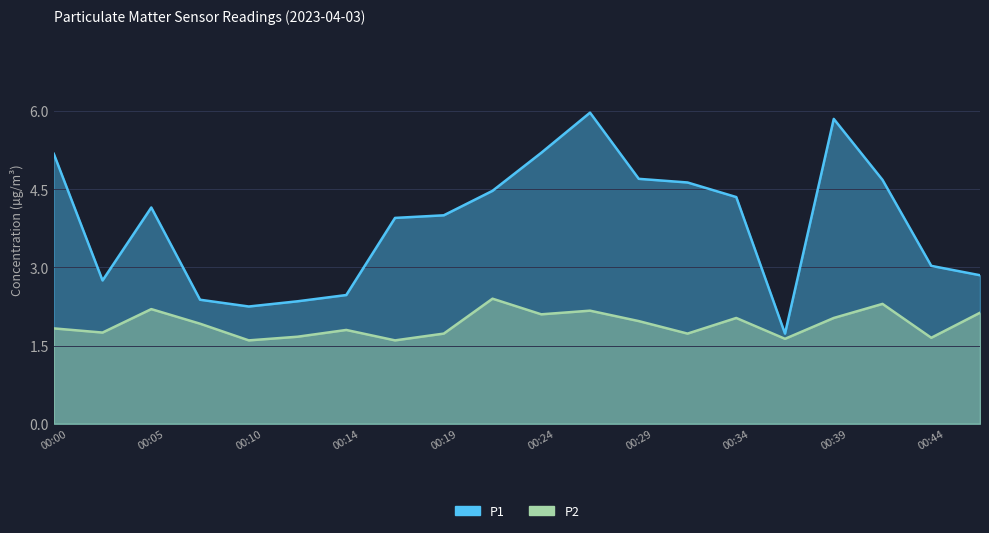

True or false: P1 has more than 2 interior local peaks.

True